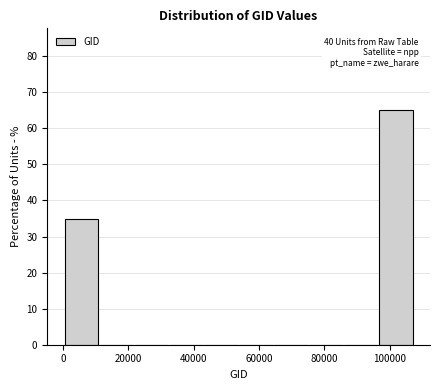

Which range on the x-axis has the tallest bar?

96000 to 108000